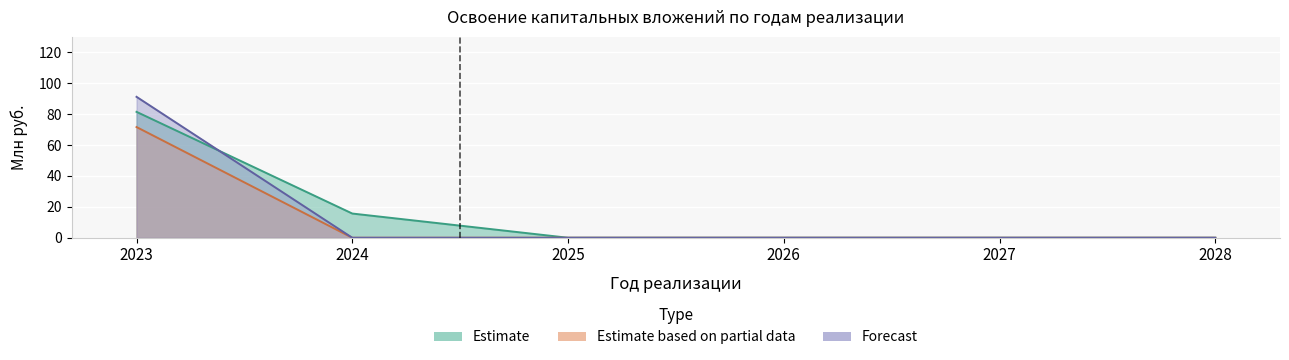

Rank the categories by строительные работы value from highest to lowest.

2023, 2024, 2025, 2026, 2027, 2028